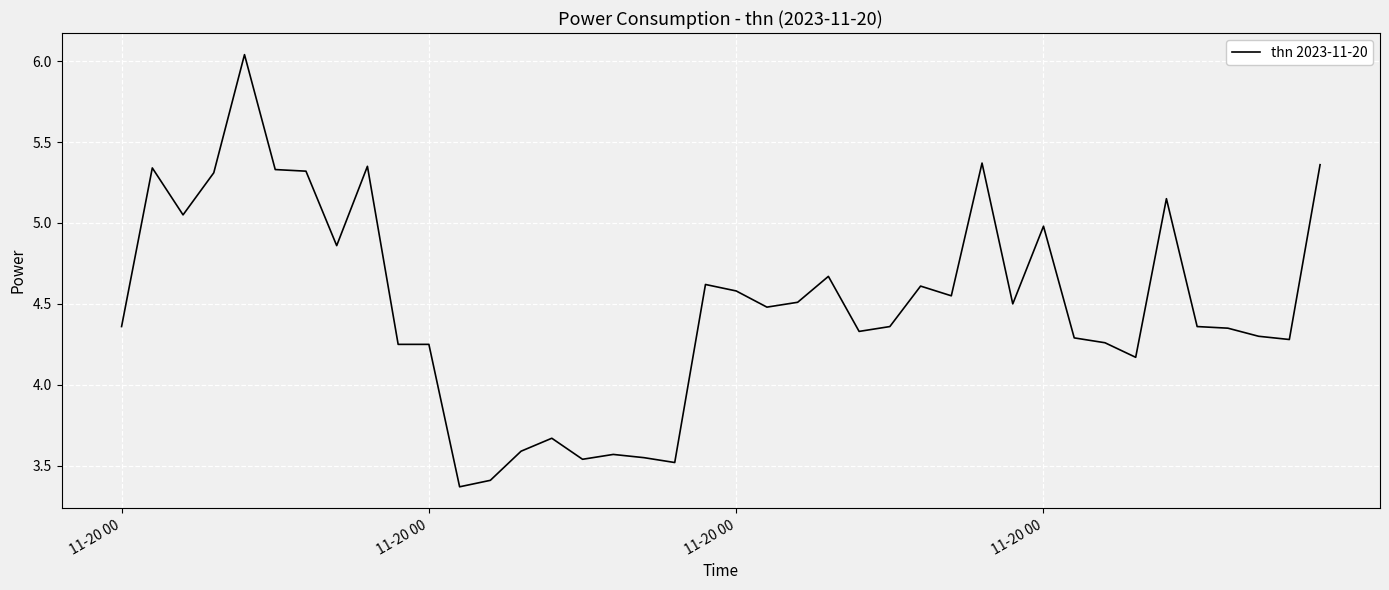

What is the difference between the maximum and minimum values?

2.7